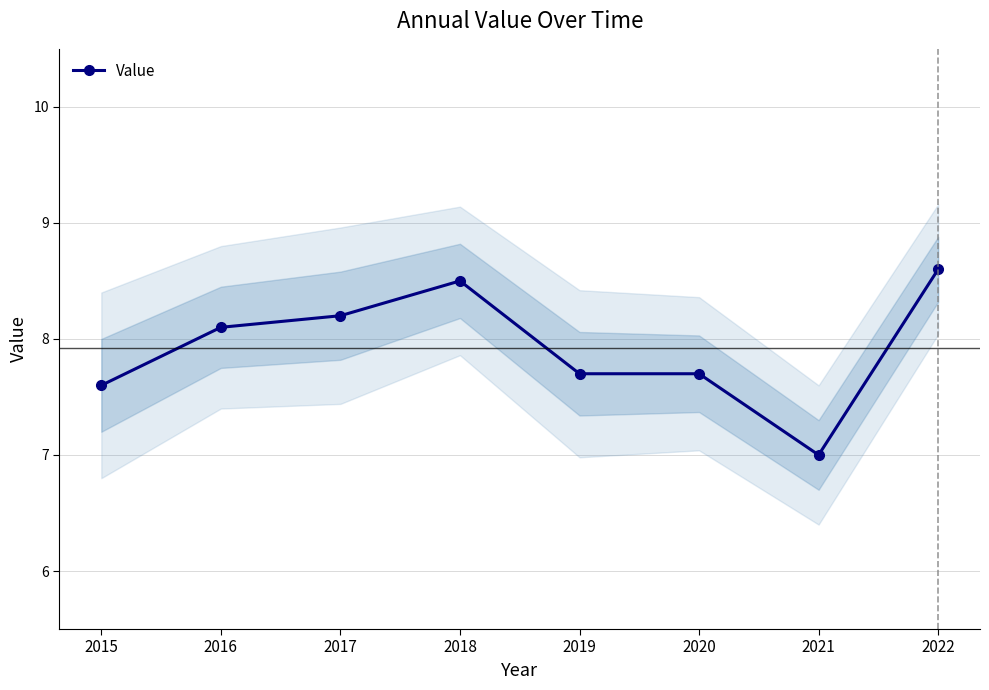

Reading left to right, what are all the values shown in this chart?

7.6	8.1	8.2	8.5	7.7	7.7	7.0	8.6